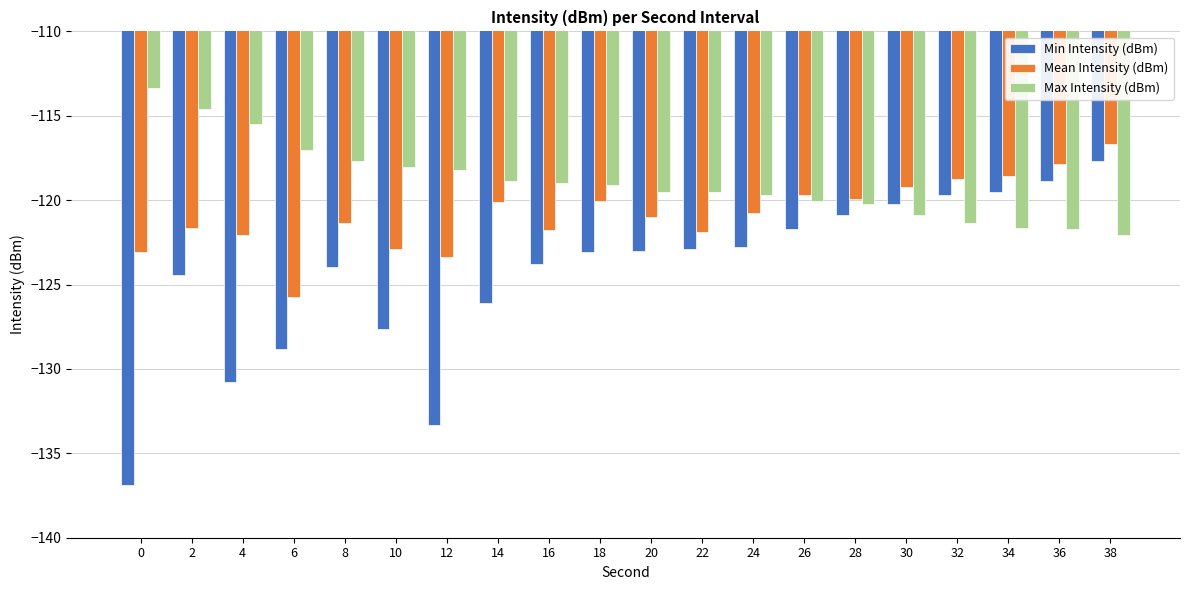

What is the total value across all series at 24?

-363.3